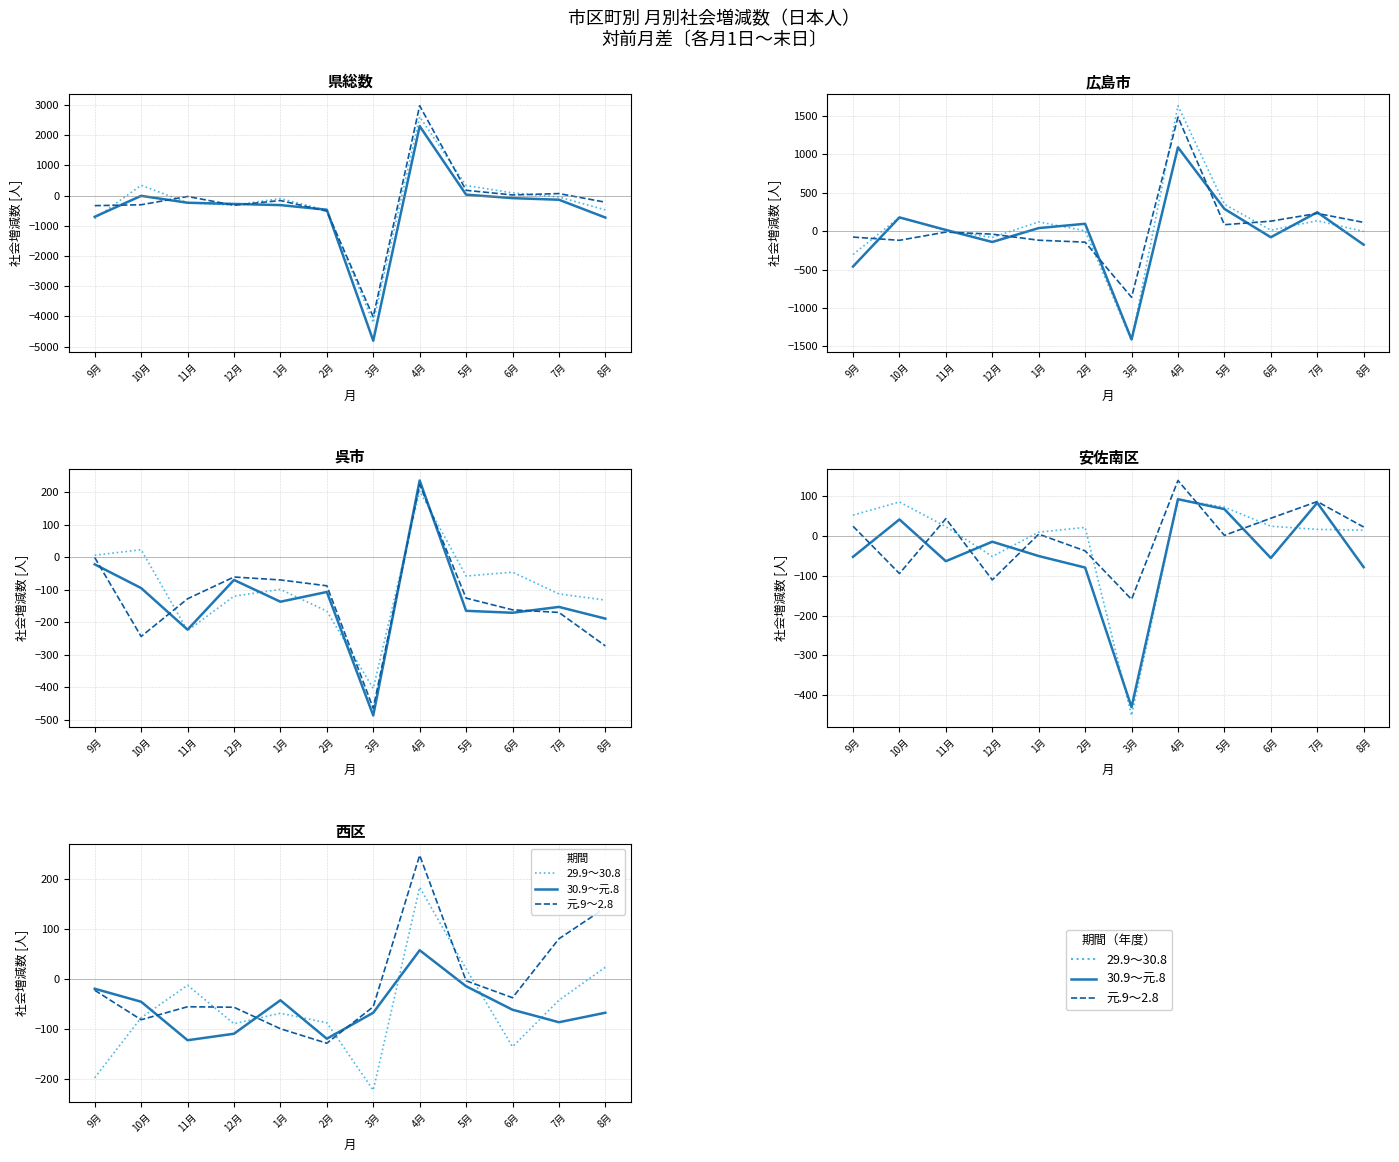

What is the label of the 9th point from the right?

12月